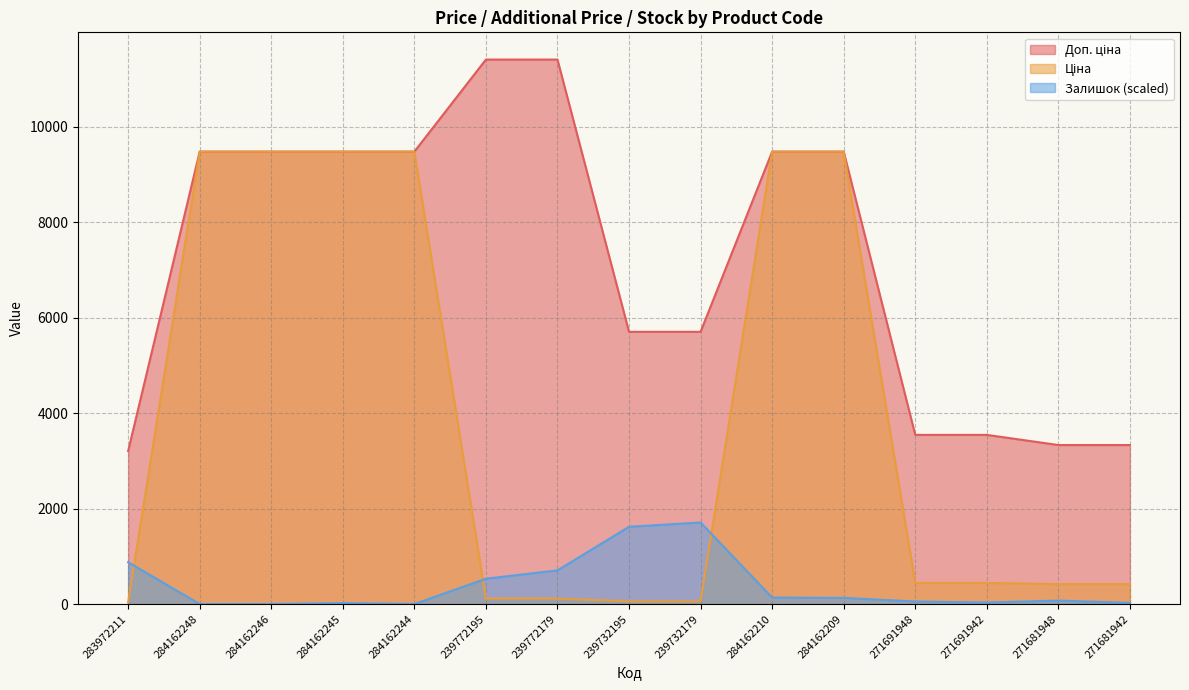

Reading right to left, list all the values displayed in this chart.

Ціна: 416.6	416.6	443.1	443.1	9480.1	9480.1	57.0	57.0	114.1	114.1	9480.1	9480.1	9480.1	9480.1	32.0
Доп. ціна: 3332.5	3332.5	3545.0	3545.0	9480.1	9480.1	5705.0	5705.0	11410.0	11410.0	9480.1	9480.1	9480.1	9480.1	3205.0
Залишок: 24.3	73.0	31.6	53.6	129.0	136.3	1709.1	1619.0	706.0	530.7	0.0	19.5	0.0	0.0	876.4